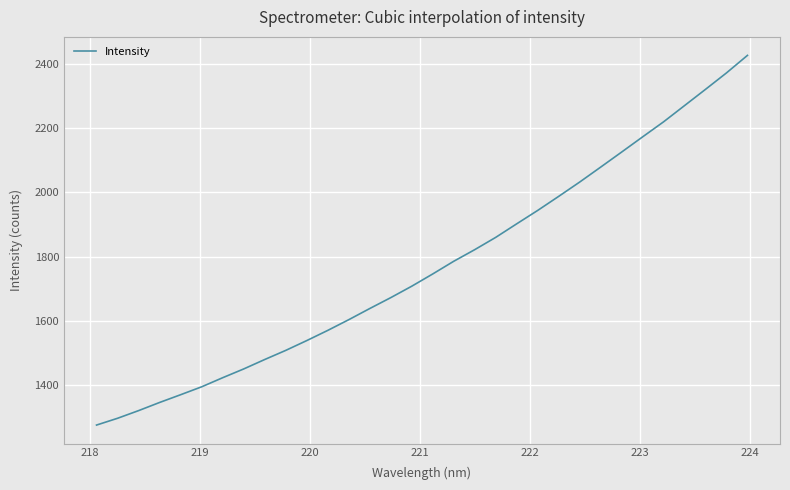

What is the minimum value shown in the chart?

1275.0